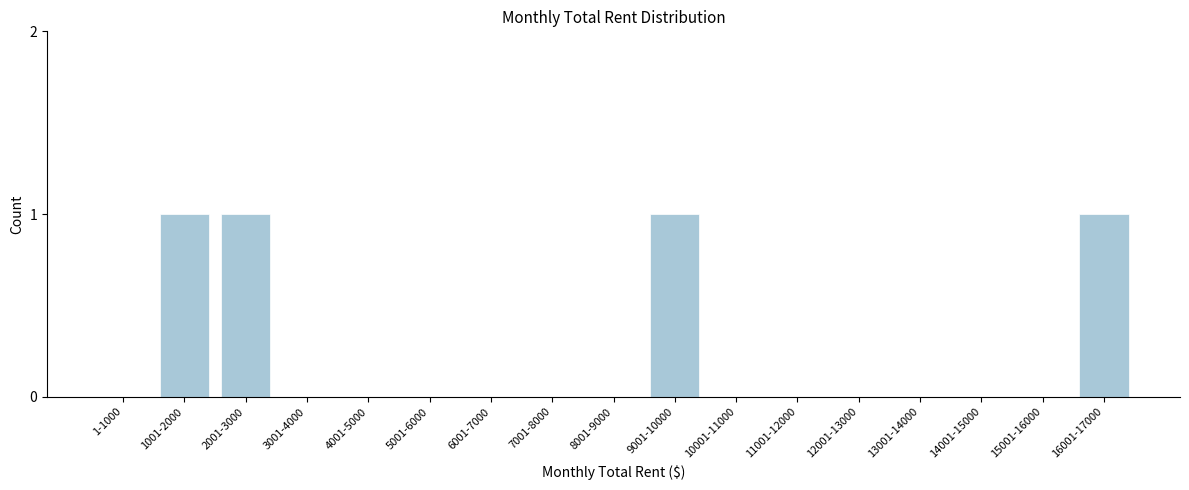

Reading left to right, transcribe all the data shown in this chart.

1-1000=0	1001-2000=1	2001-3000=1	3001-4000=0	4001-5000=0	5001-6000=0	6001-7000=0	7001-8000=0	8001-9000=0	9001-10000=1	10001-11000=0	11001-12000=0	12001-13000=0	13001-14000=0	14001-15000=0	15001-16000=0	16001-17000=1